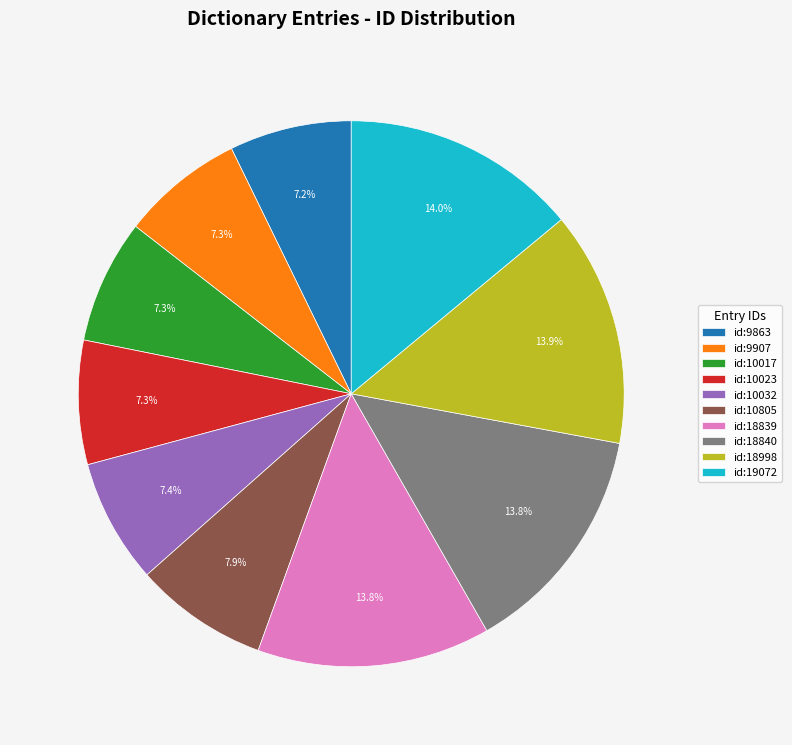

What percentage is NOT represented by id:19072?

86.0%